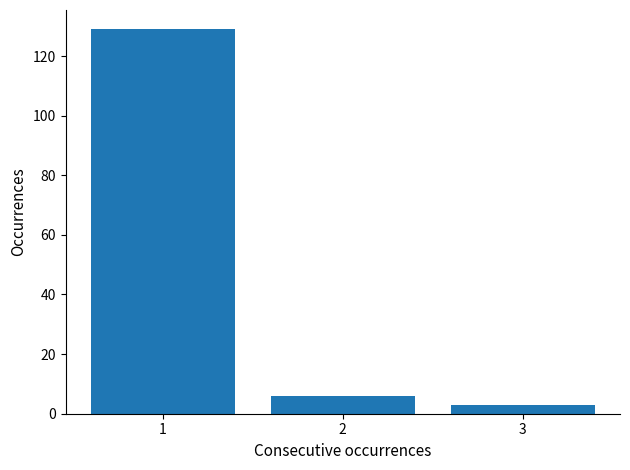

Reading left to right, transcribe all the data shown in this chart.

129	6	3